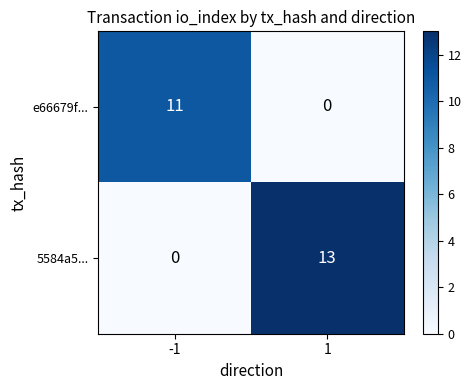

The value of e66679f... at -1 is 3. True or false?

False